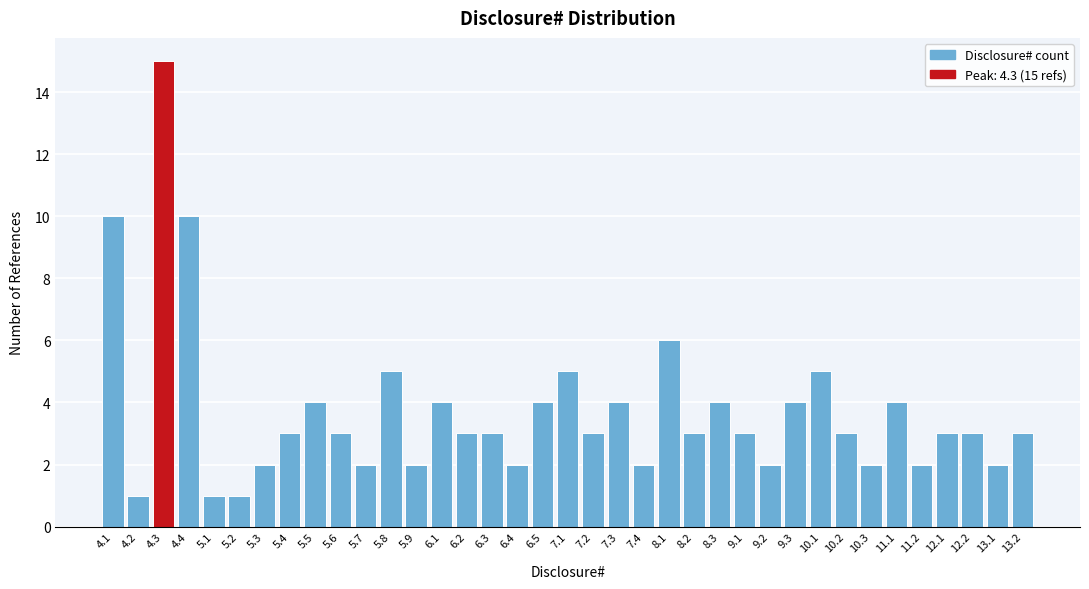

What is the label of the 31st bar from the right?

5.3